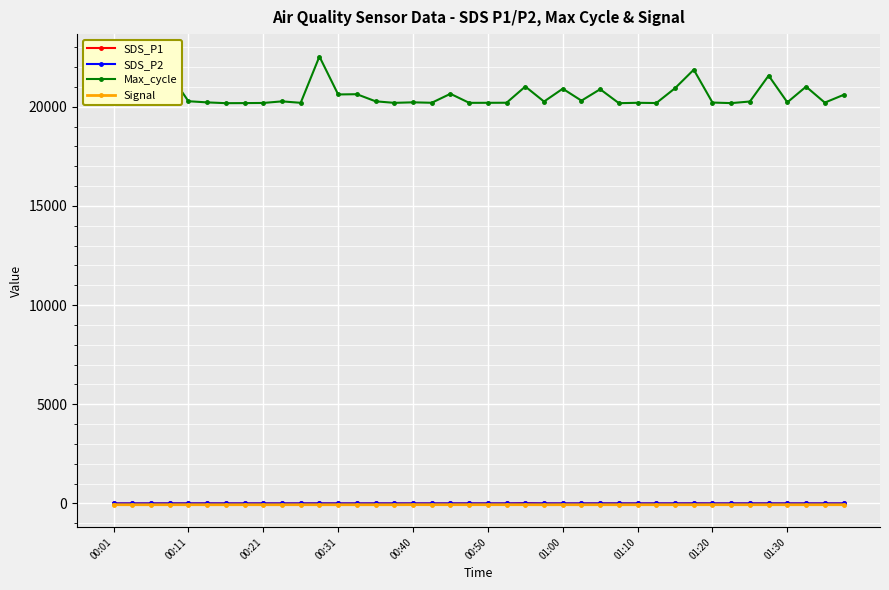

True or false: SDS_P2 has more than 0 points higher than both neighbors.

True